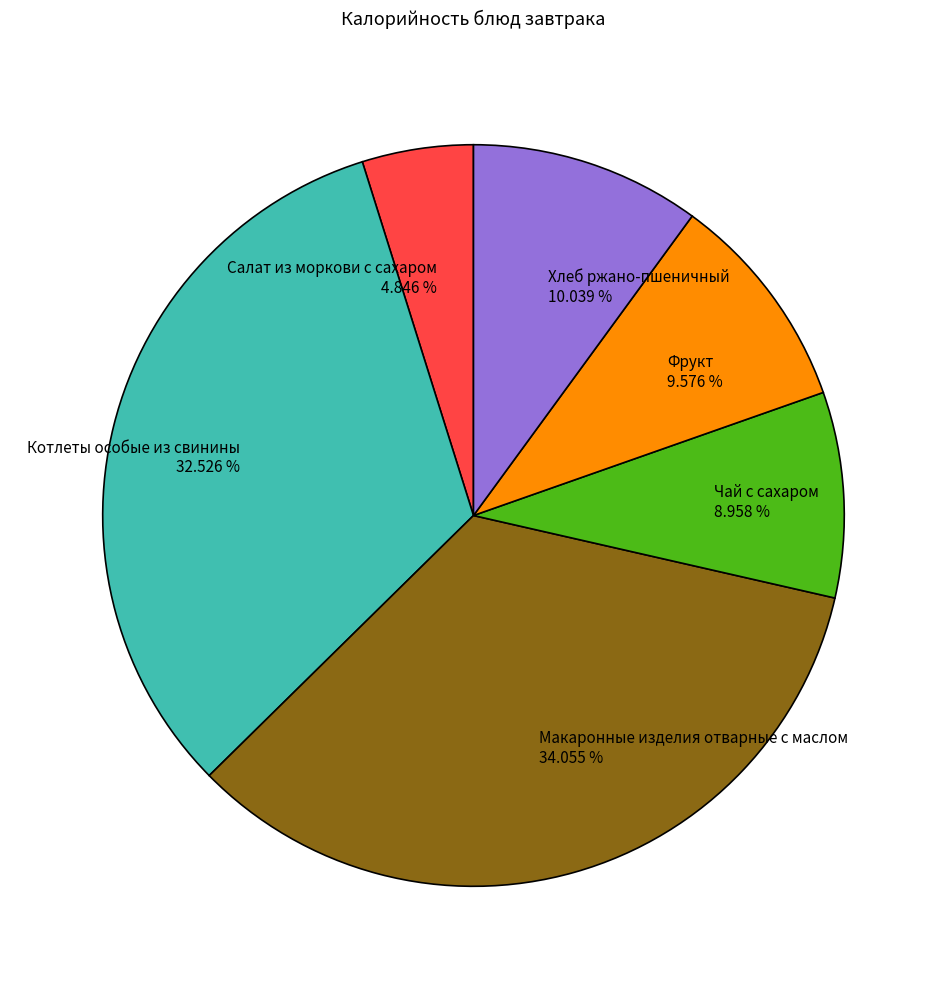

Is it true that Салат из моркови с сахаром is 5% of the pie?

True